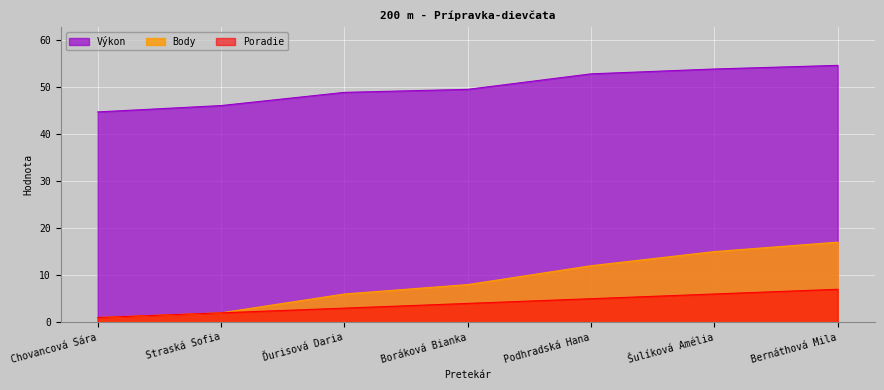

Reading left to right, transcribe all the data shown in this chart.

Poradie: Chovancová Sára=1.0	Straská Sofia=2.0	Ďurisová Daria=3.0	Boráková Bianka=4.0	Podhradská Hana=5.0	Šulíková Amélia=6.0	Bernáthová Mila=7.0
Výkon: Chovancová Sára=44.6	Straská Sofia=46.0	Ďurisová Daria=48.8	Boráková Bianka=49.4	Podhradská Hana=52.7	Šulíková Amélia=53.8	Bernáthová Mila=54.5
Body: Chovancová Sára=1.0	Straská Sofia=2.0	Ďurisová Daria=6.0	Boráková Bianka=8.0	Podhradská Hana=12.0	Šulíková Amélia=15.0	Bernáthová Mila=17.0